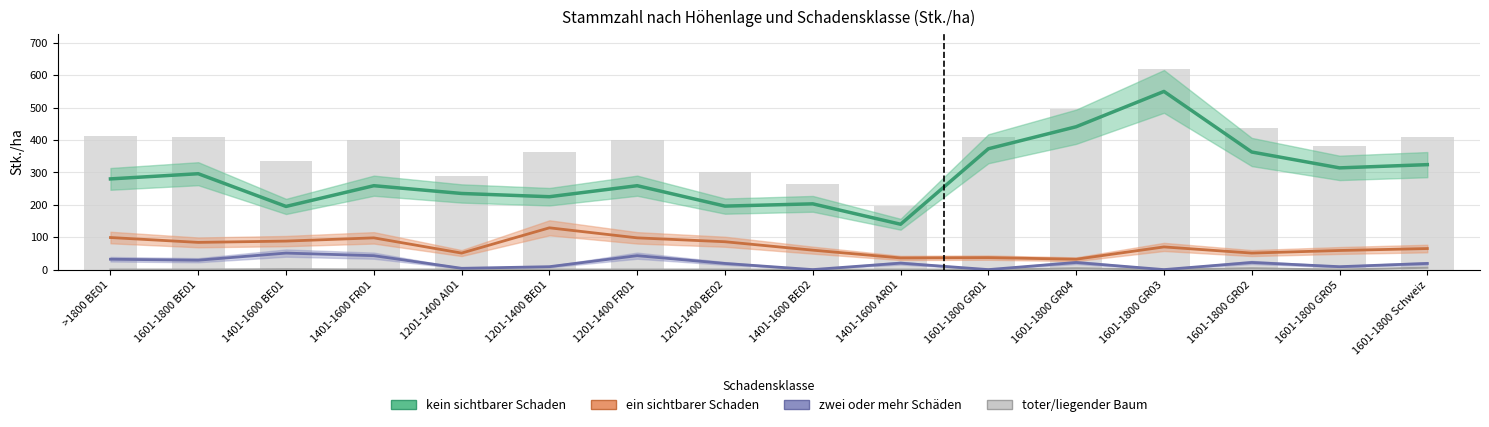

What is the difference between the maximum and minimum values in the ein sichtbarer Schaden series?

97